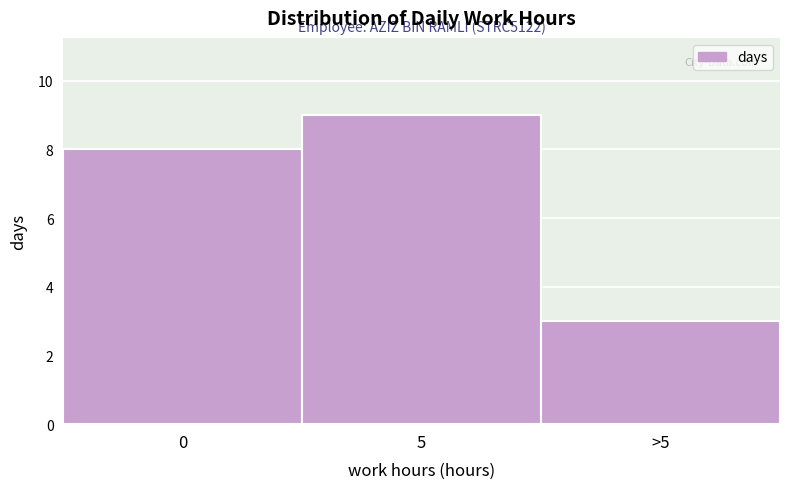

Reading right to left, what are all the values shown in this chart?

3	9	8